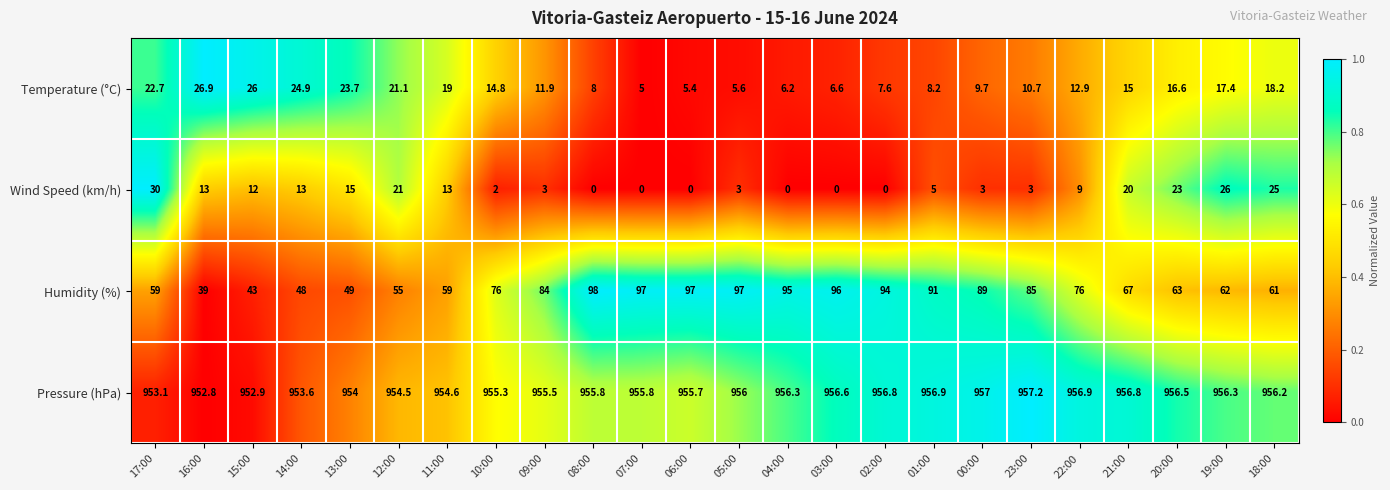

How many values in the Temperature (°C) series are below 14?

12